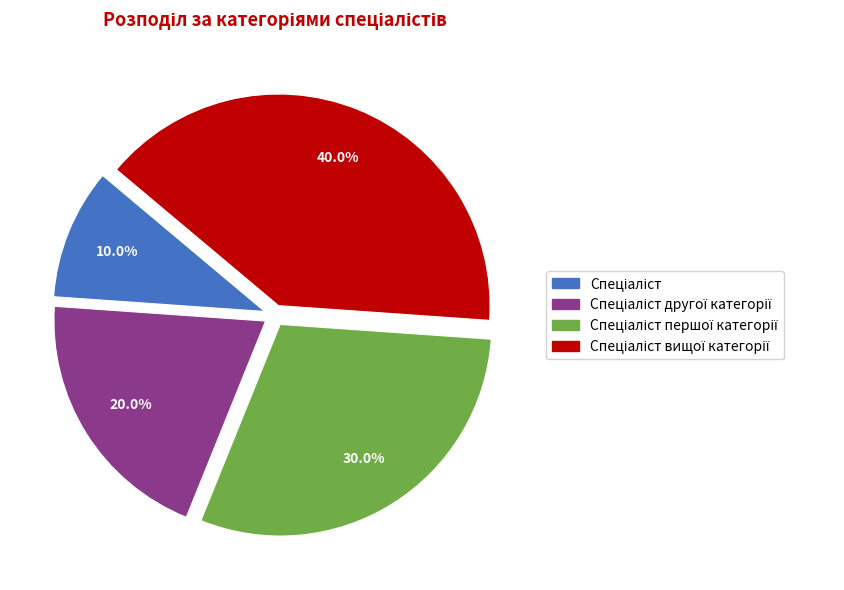

Does any single category account for the majority?

No